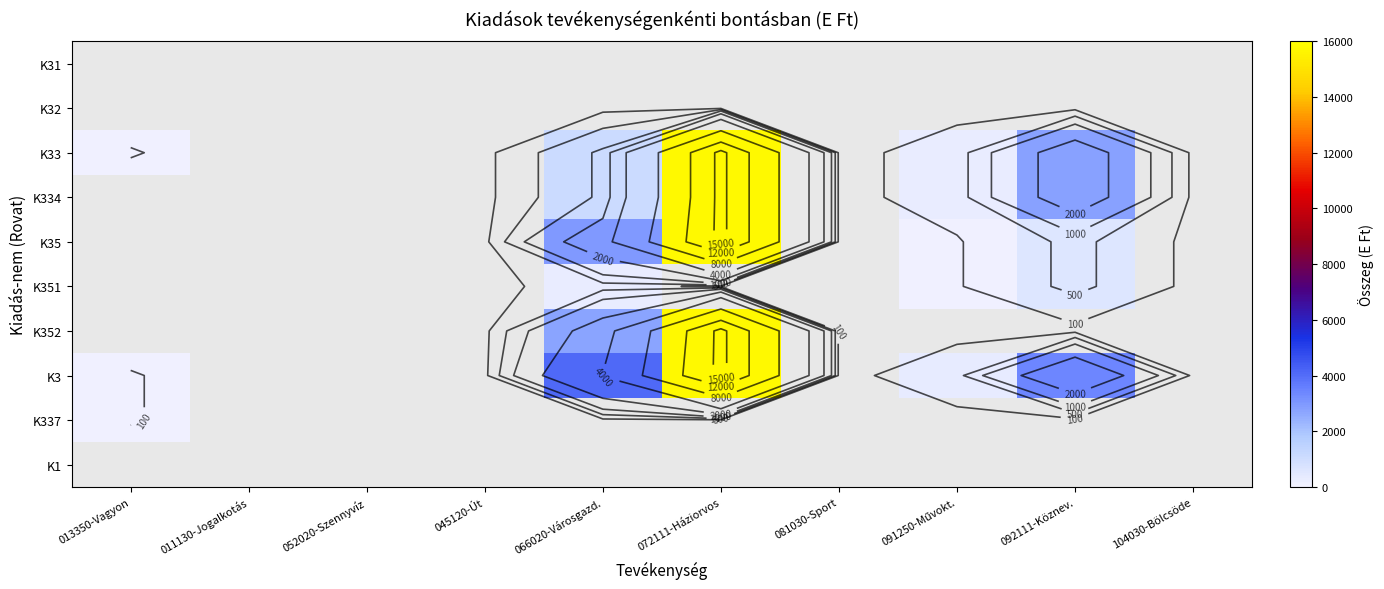

Between 081030-Sport and 045120-Út, which is larger?

045120-Út